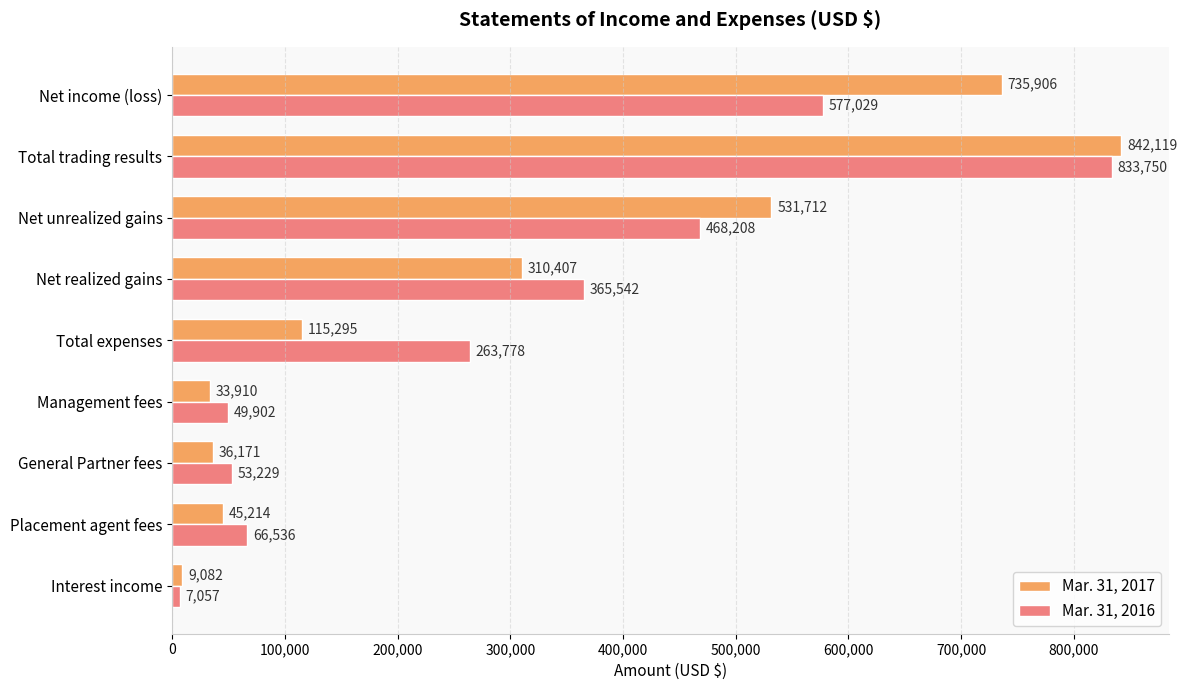

What is the total value across all series at Management fees?

83812